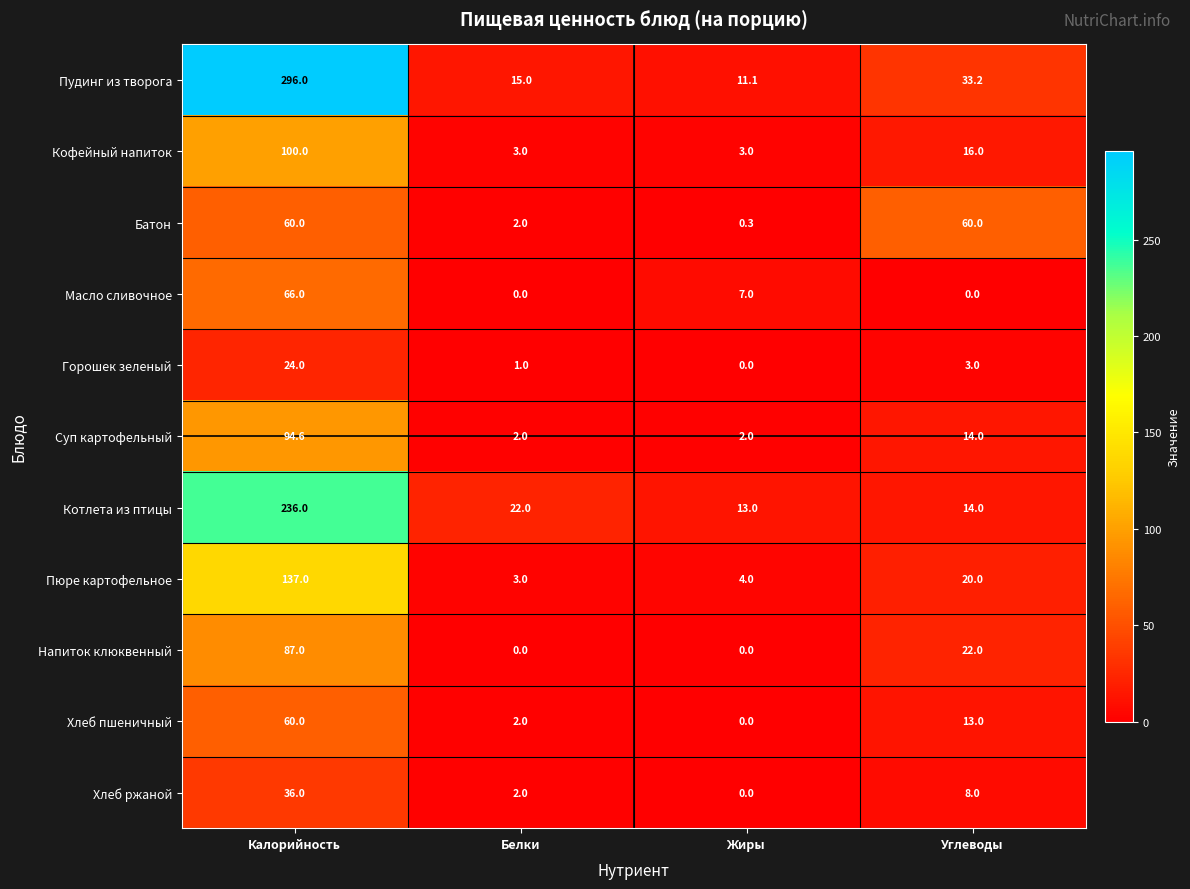

Where does the Кофейный напиток series first go above 16?

Калорийность